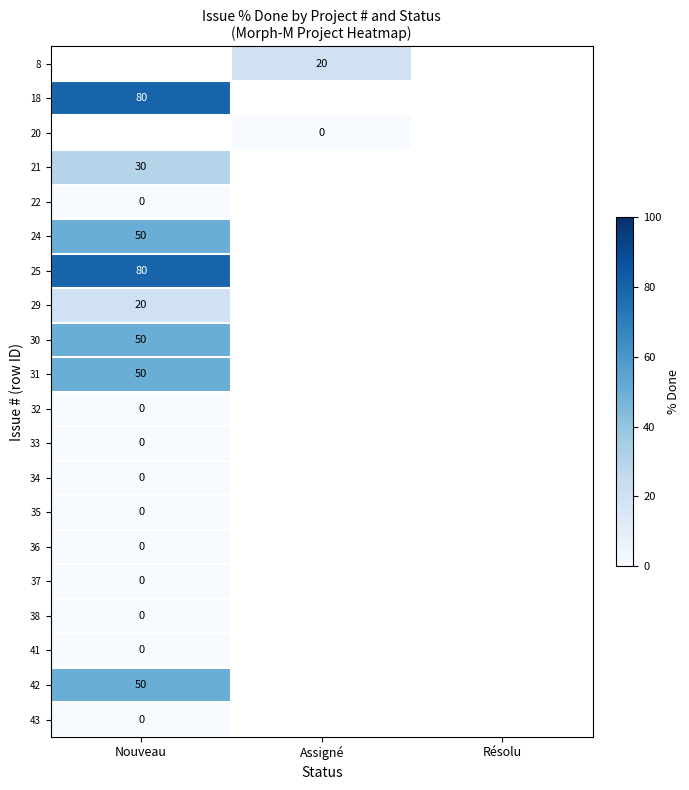

Which label corresponds to the smallest value in the chart?

Assigné